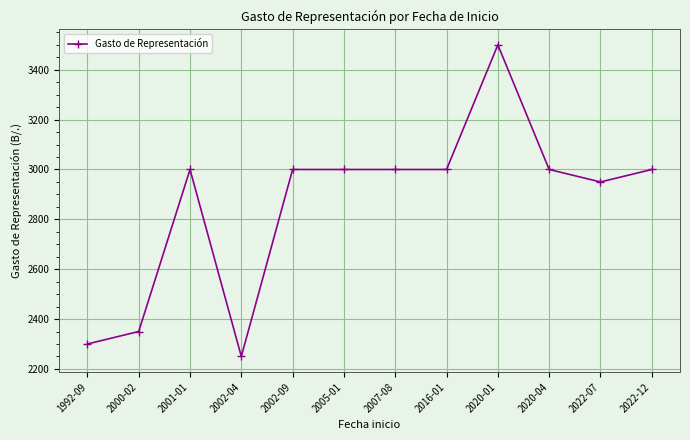

Which category has the lowest value across all series?

2002-04